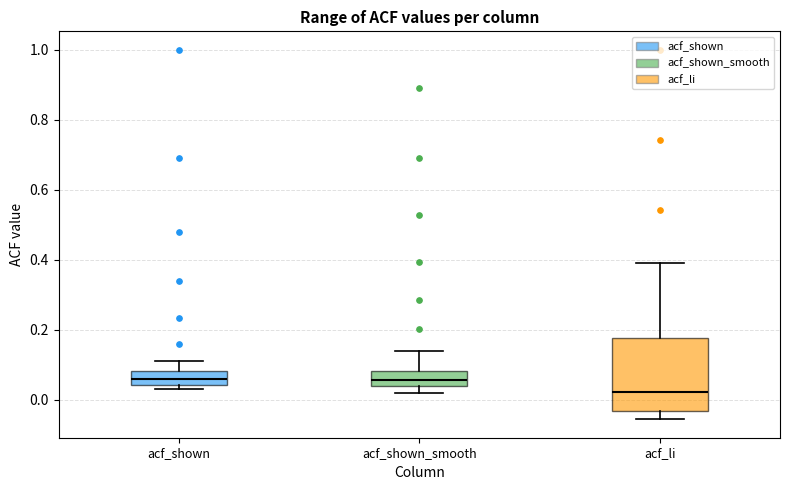

Reading left to right, transcribe this box plot: for each box, give where its median line is, the range the box spans, and where its two whiskers end, as read against the y-axis. The values are not printed on the chart, so give them approximately, as read against the axis.

acf_shown: median 0.06, box 0.04 to 0.08, whiskers 0.04 (just below the box's lower edge) to 0.12
acf_shown_smooth: median 0.06, box 0.04 to 0.08, whiskers 0.02 to 0.14
acf_li: median 0.02, box -0.04 to 0.18, whiskers -0.06 to 0.40